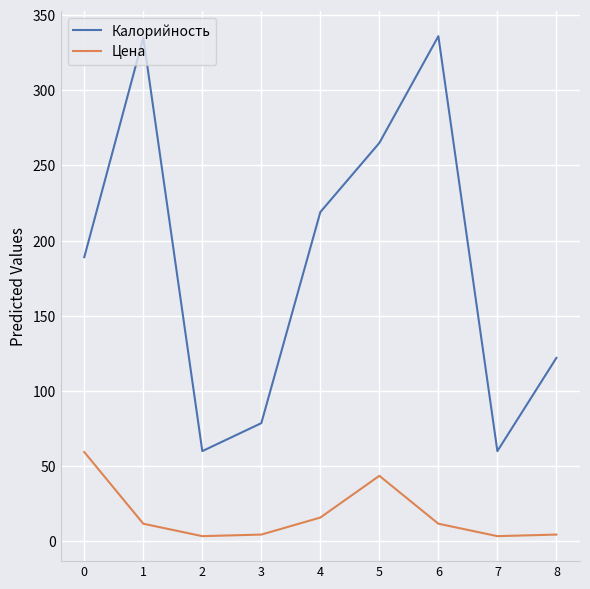

What is the highest value of the Калорийность series?

336.0